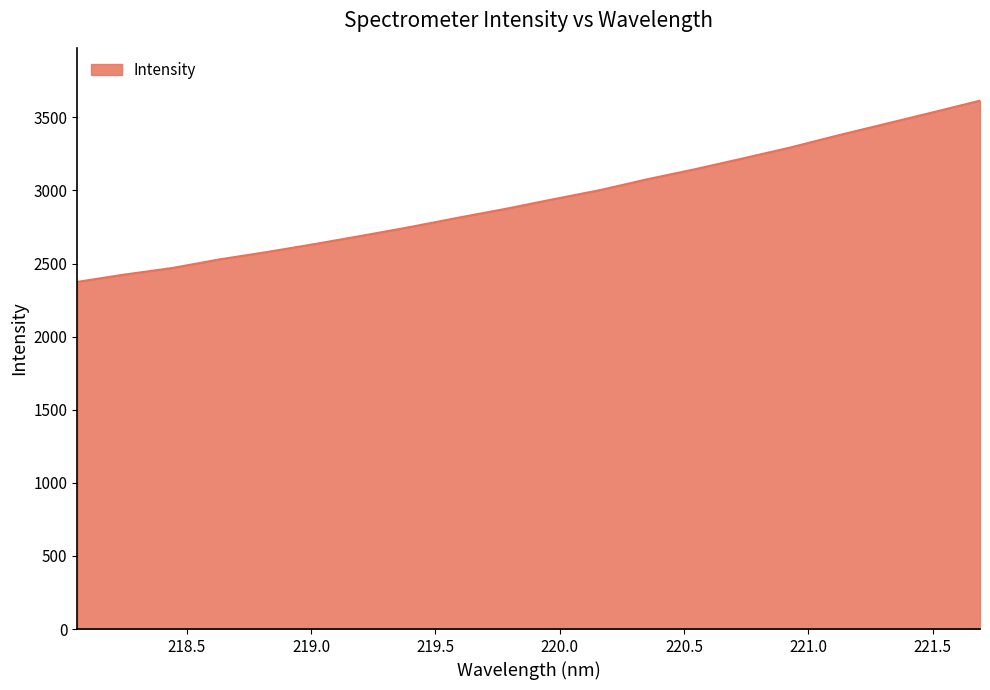

What is the minimum value shown in the chart?

2374.5